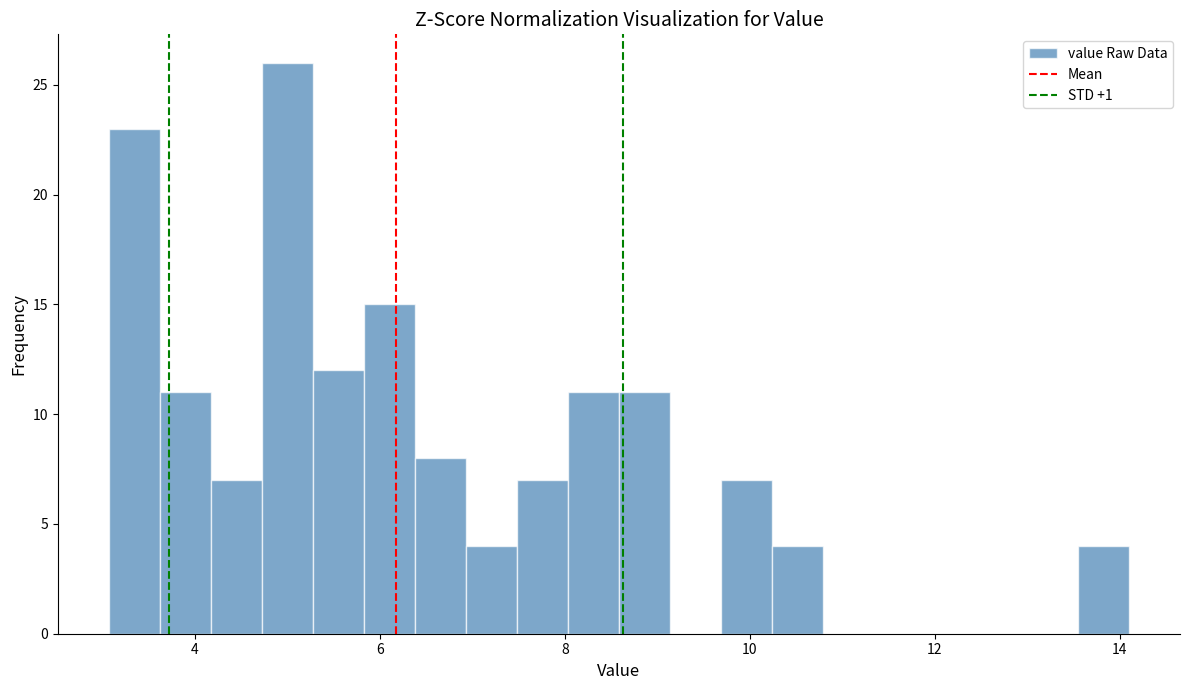

Read against the x-axis, roughly where is the centre of the tallest bar?

5.0